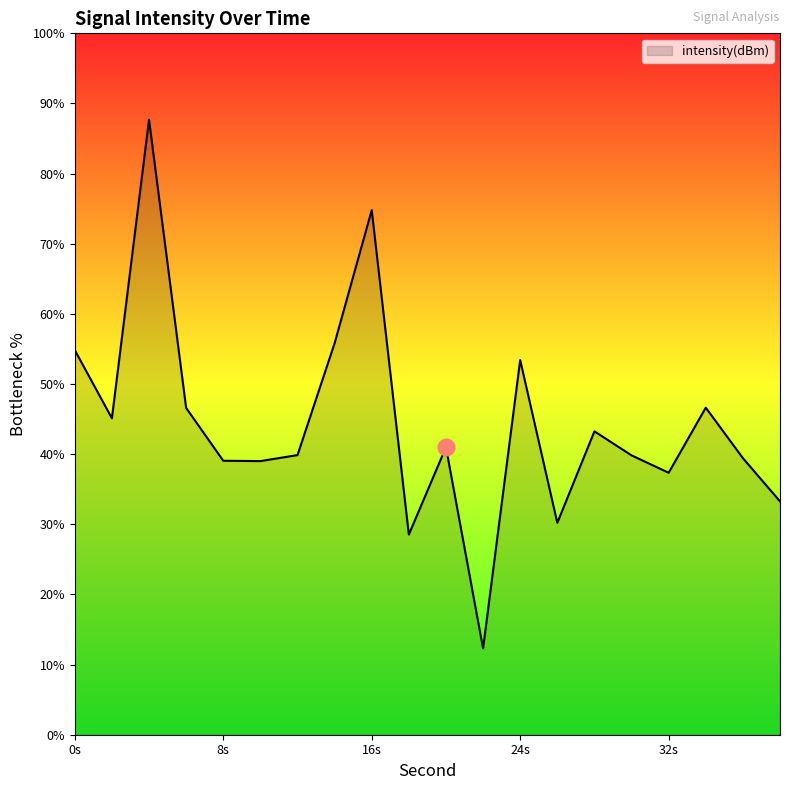

How many interior local valleys (lower than both neighbors) does the data have?

6